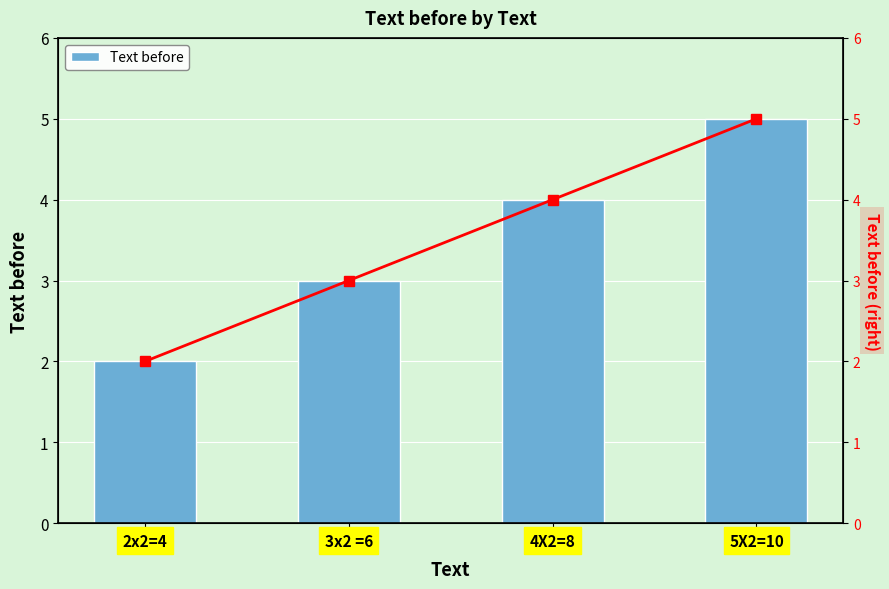

How many values in the Text before series exceed 4?

1